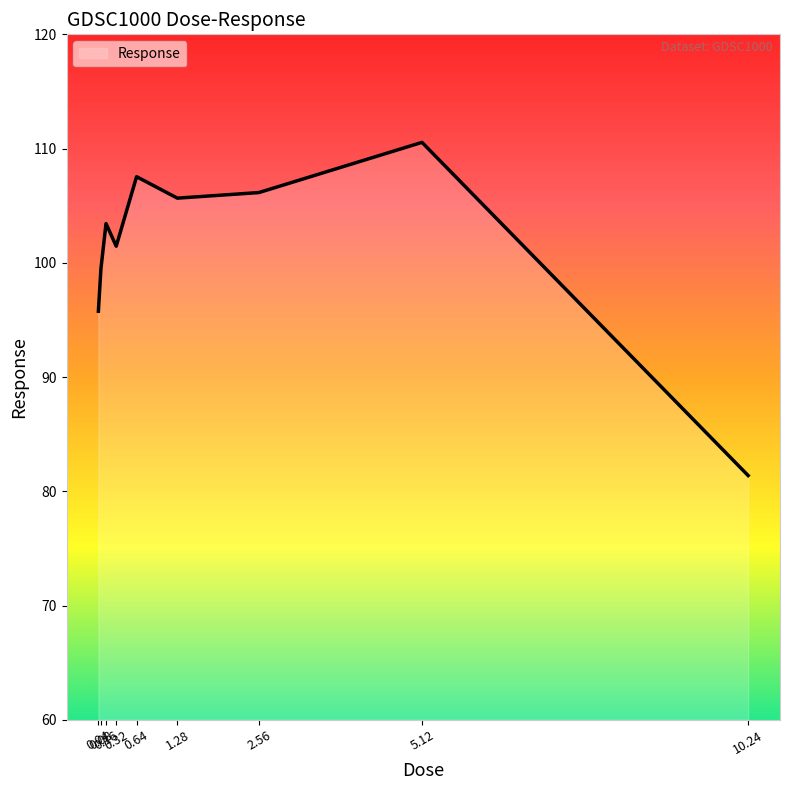

The value at 10.24 is 81.4. True or false?

True